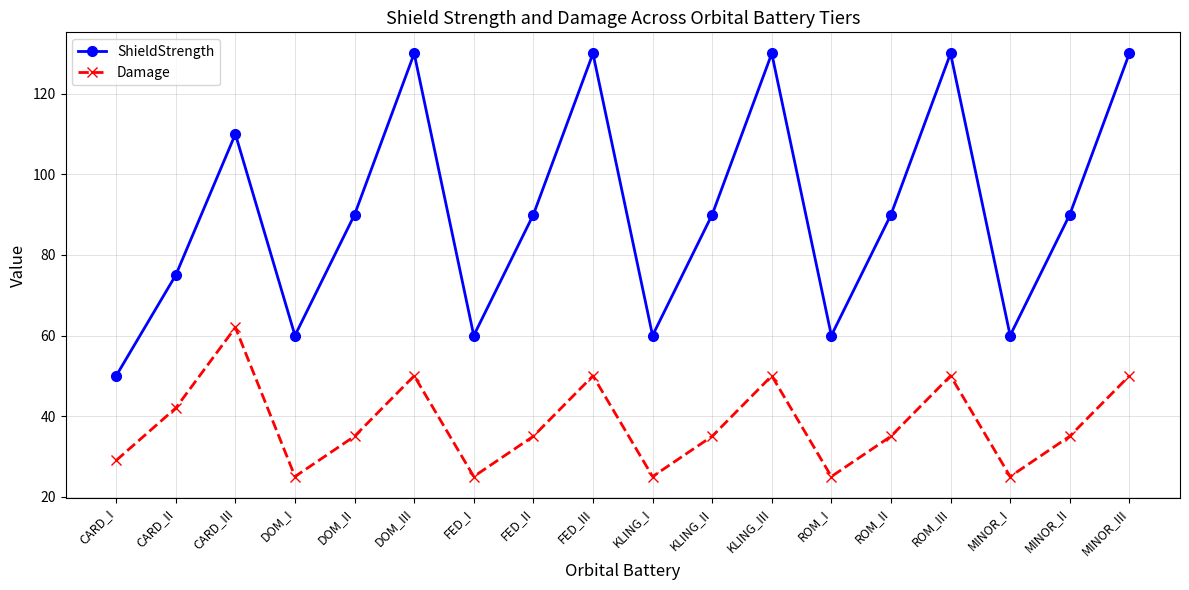

True or false: ShieldStrength and Damage cross at least once.

False